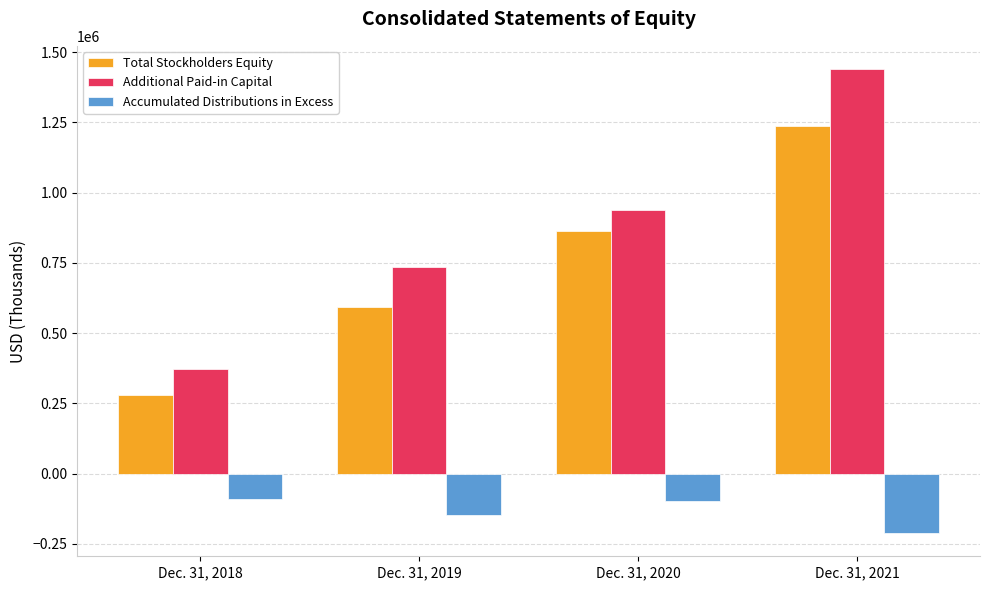

What is the spread (max minus min) of values at Dec. 31, 2021?

1652200